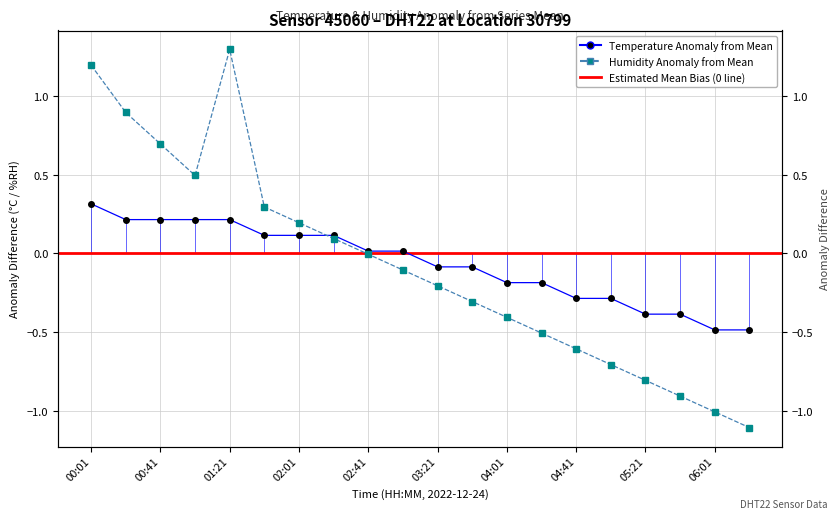

How many values in temperature are above zero?

10